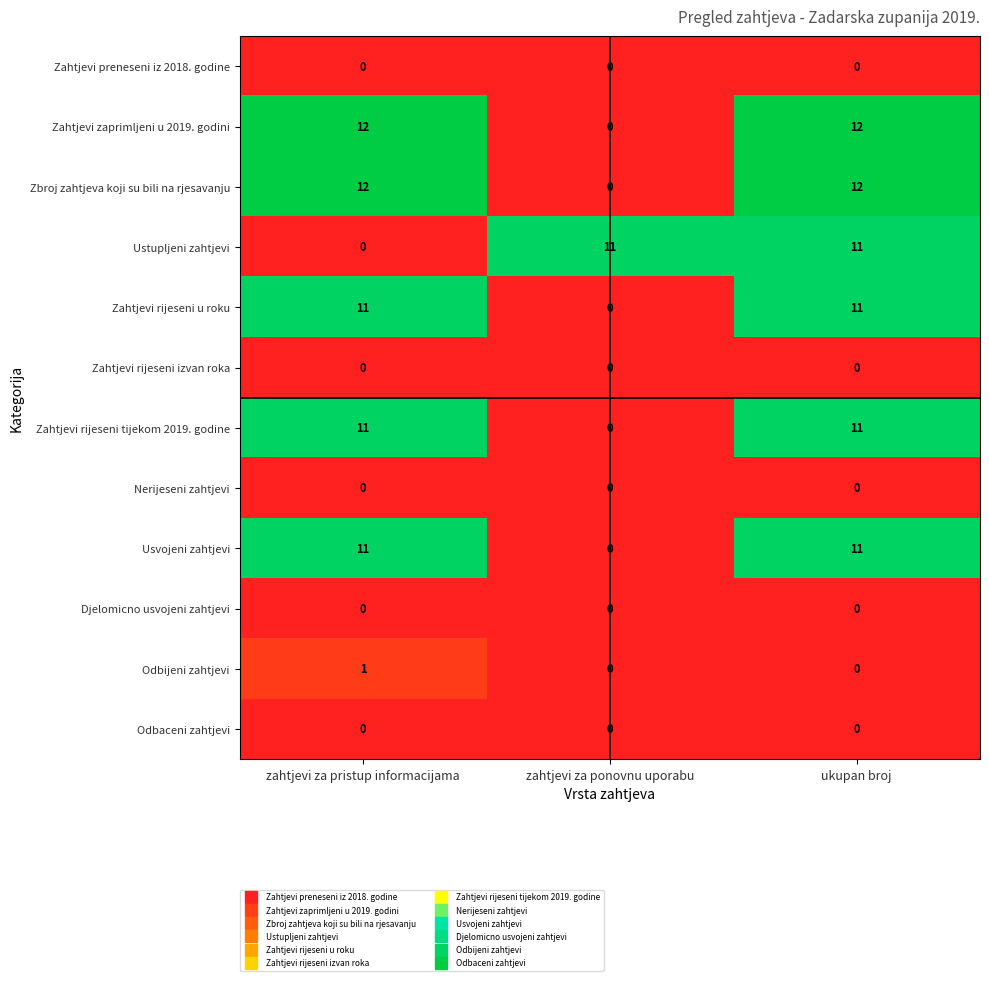

The value of Zahtjevi rijeseni u roku at zahtjevi za ponovnu uporabu is 0. True or false?

True